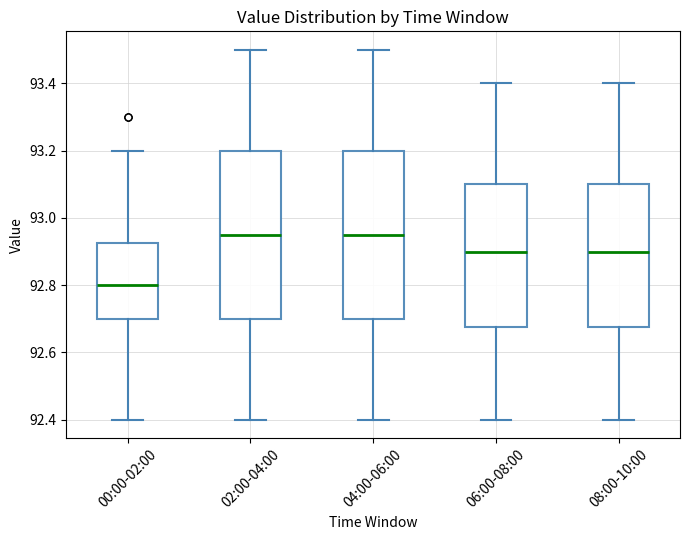

Reading left to right, read every box against the y-axis: the position of its median line, the range the box covers, and the ends of its whiskers. The values are not printed on the chart, so give them approximately, as read against the axis.

00:00-02:00: median 92.80, box 92.70 to 92.92, whiskers 92.40 to 93.20
02:00-04:00: median 92.96, box 92.70 to 93.20, whiskers 92.40 to 93.50
04:00-06:00: median 92.96, box 92.70 to 93.20, whiskers 92.40 to 93.50
06:00-08:00: median 92.90, box 92.68 to 93.10, whiskers 92.40 to 93.40
08:00-10:00: median 92.90, box 92.68 to 93.10, whiskers 92.40 to 93.40